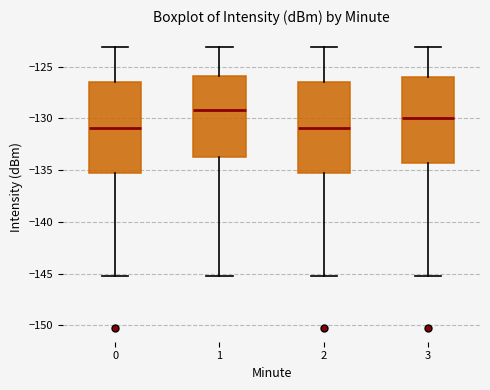

Reading left to right, transcribe this box plot: for each box, give where its median line is, the range the box spans, and where its two whiskers end, as read against the y-axis. The values are not printed on the chart, so give them approximately, as read against the axis.

0: median -131.0, box -135.0 to -126.5, whiskers -145.5 to -123.0
1: median -129.0, box -133.5 to -126.0, whiskers -145.5 to -123.0
2: median -131.0, box -135.0 to -126.5, whiskers -145.5 to -123.0
3: median -130.0, box -134.5 to -126.0, whiskers -145.5 to -123.0